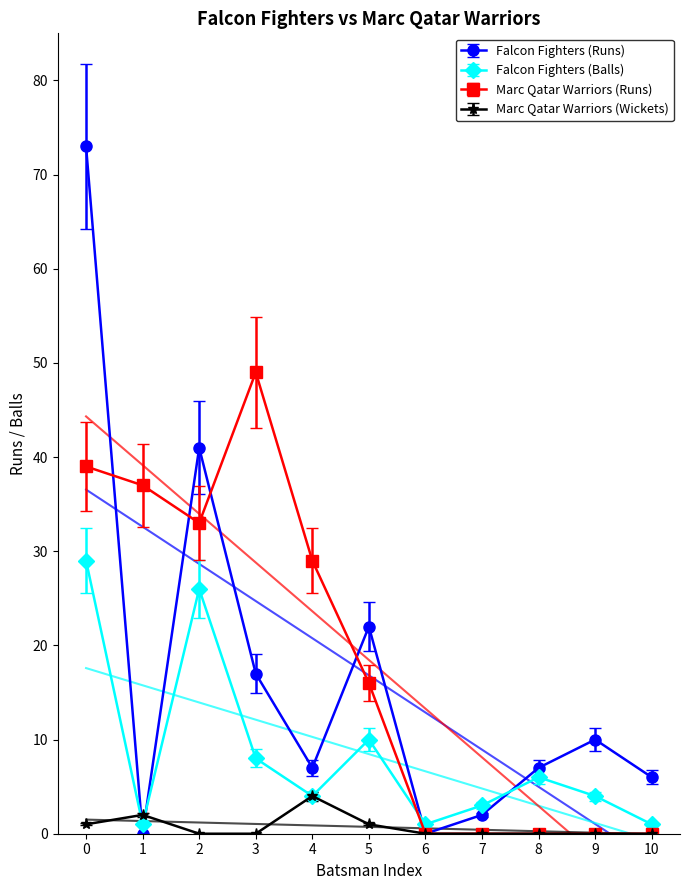

How many values in the Falcon Fighters (Balls) series are below 4?

4